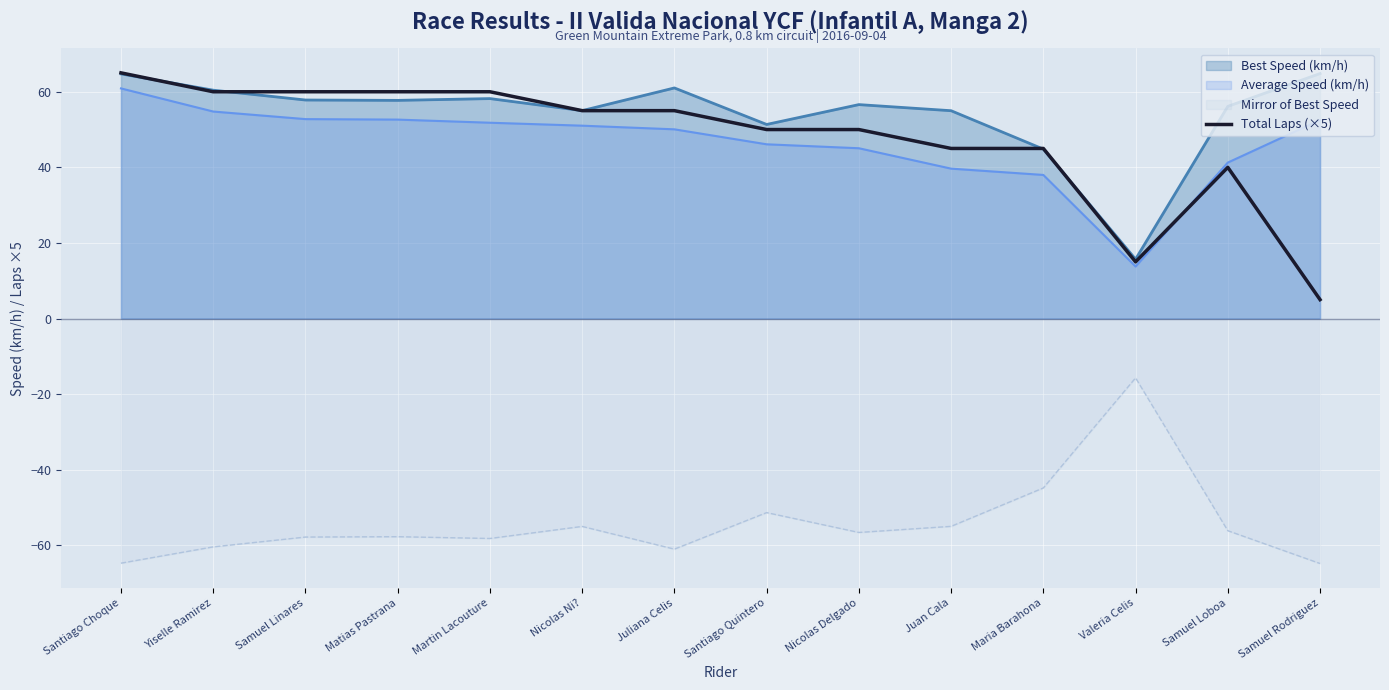

Read the value at Juliana Celis.

55